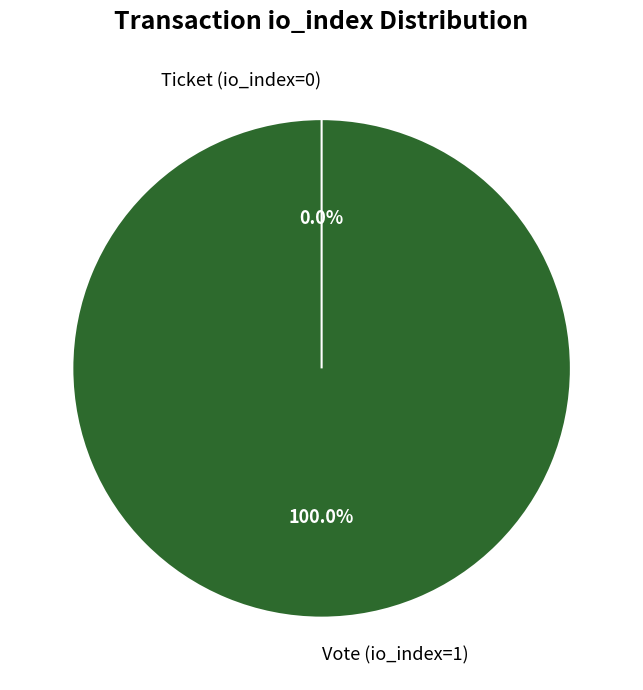

Does Ticket (io_index=0) account for over 50% of the chart?

No